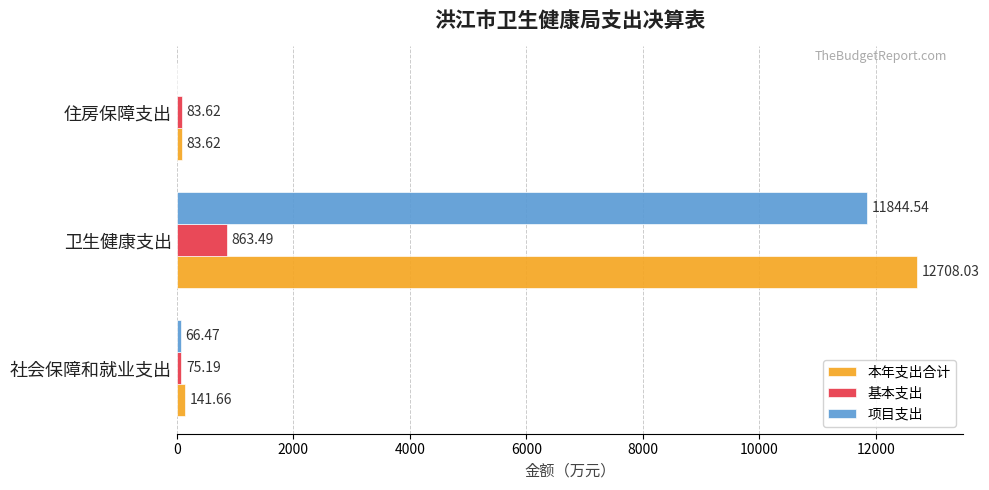

What is the sum of all 项目支出 values?

11911.0